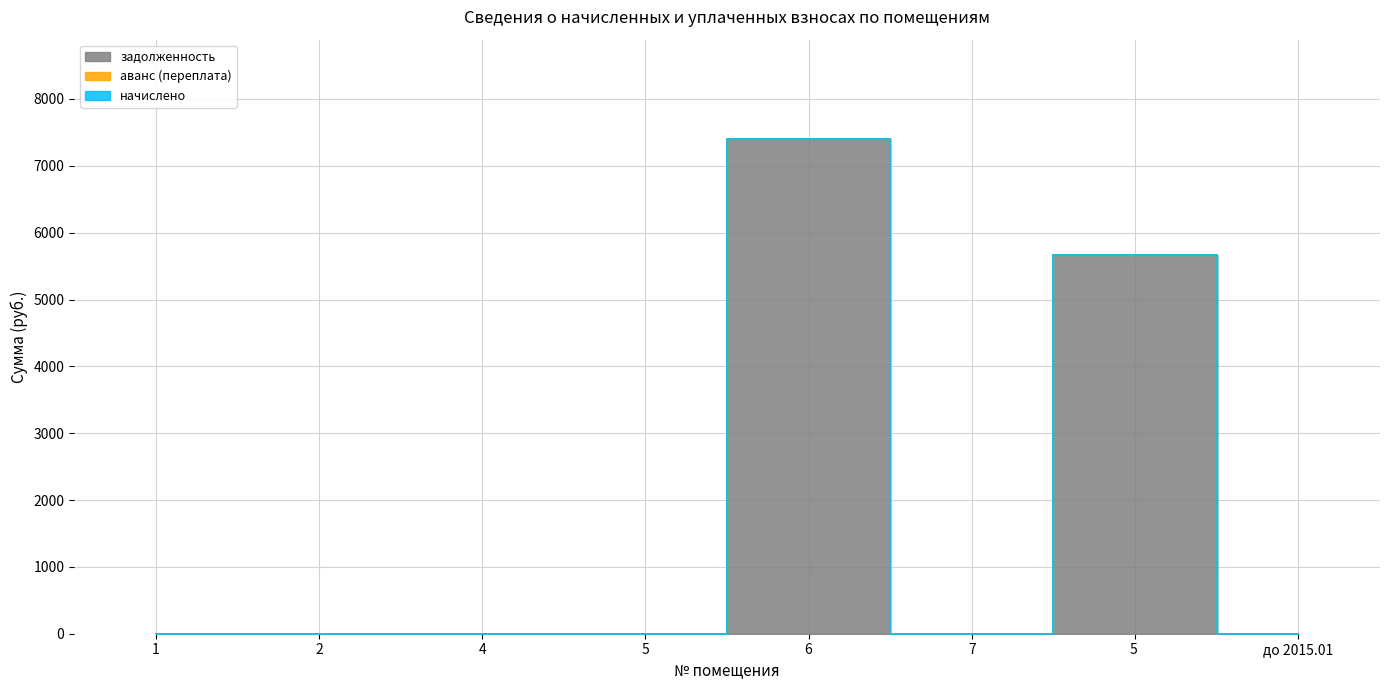

Rank the series at 7 from highest to lowest value.

задолженность, аванс (переплата), начислено